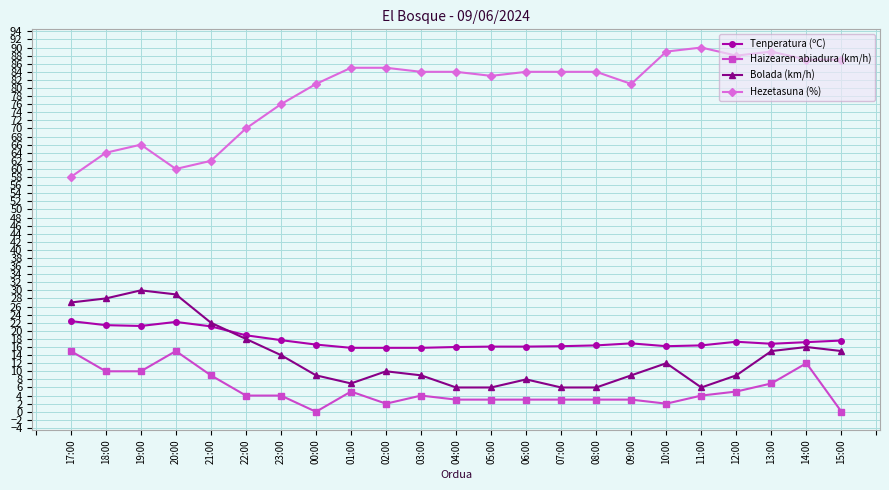

True or false: Hezetasuna (%) and Bolada (km/h) cross at least once.

False